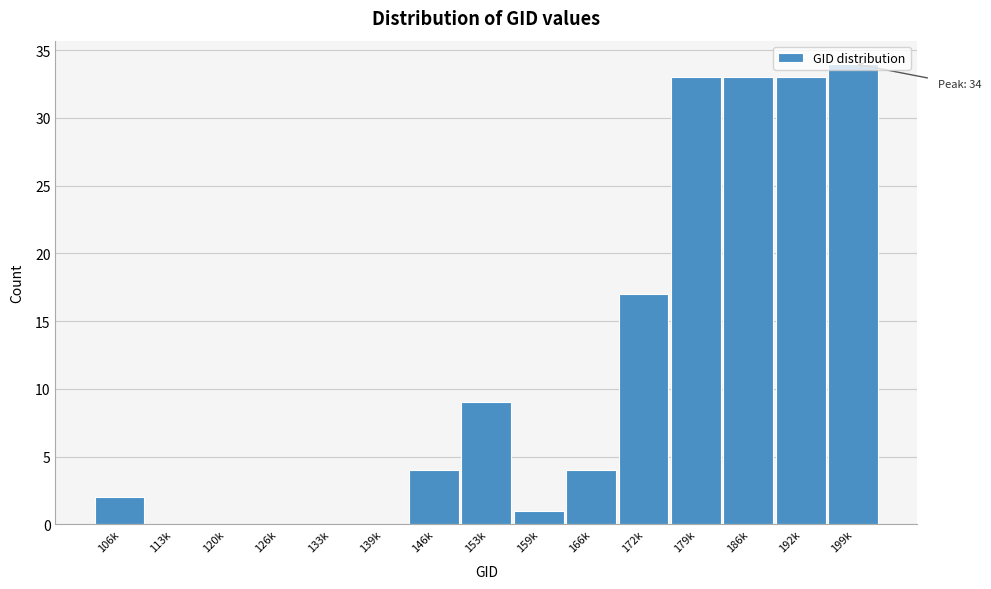

What is the approximate value at 179k?

33